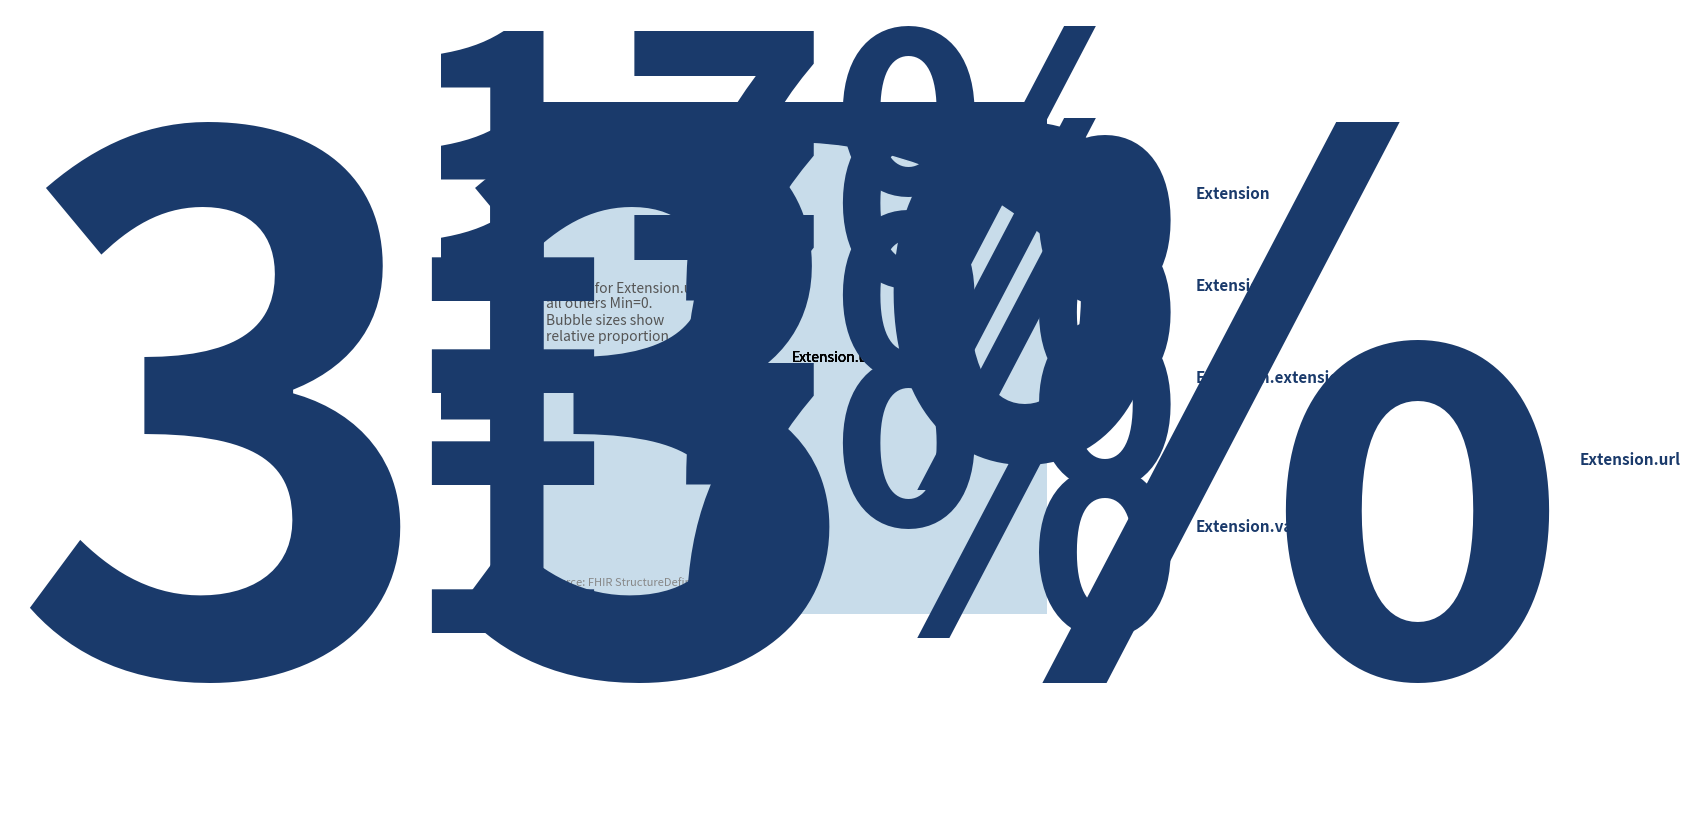

How many segments does this pie chart have?

5